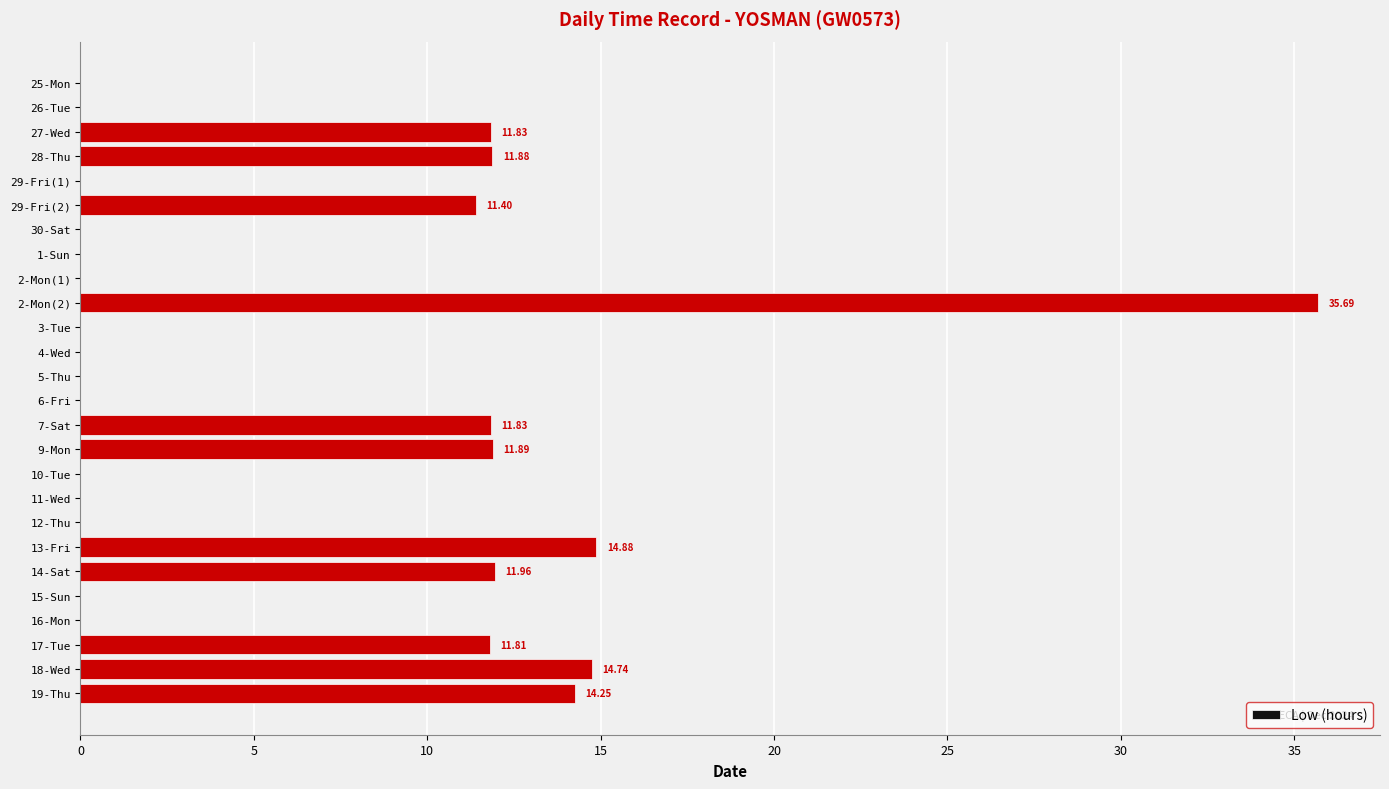

Which has a higher value, 16-Mon or 2-Mon(2)?

2-Mon(2)